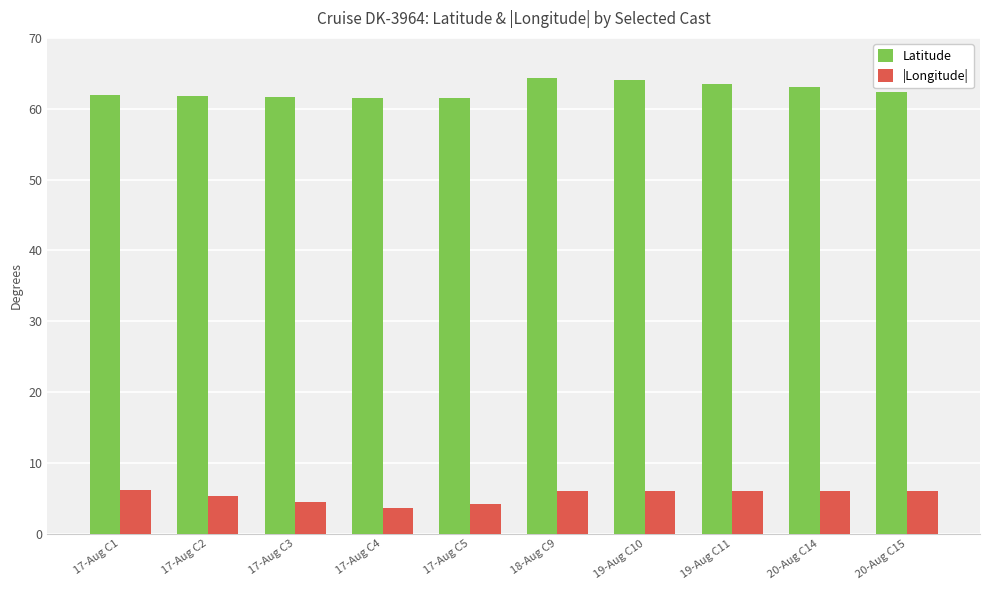

Rank the series by their maximum value, from highest to lowest.

Latitude, |Longitude|